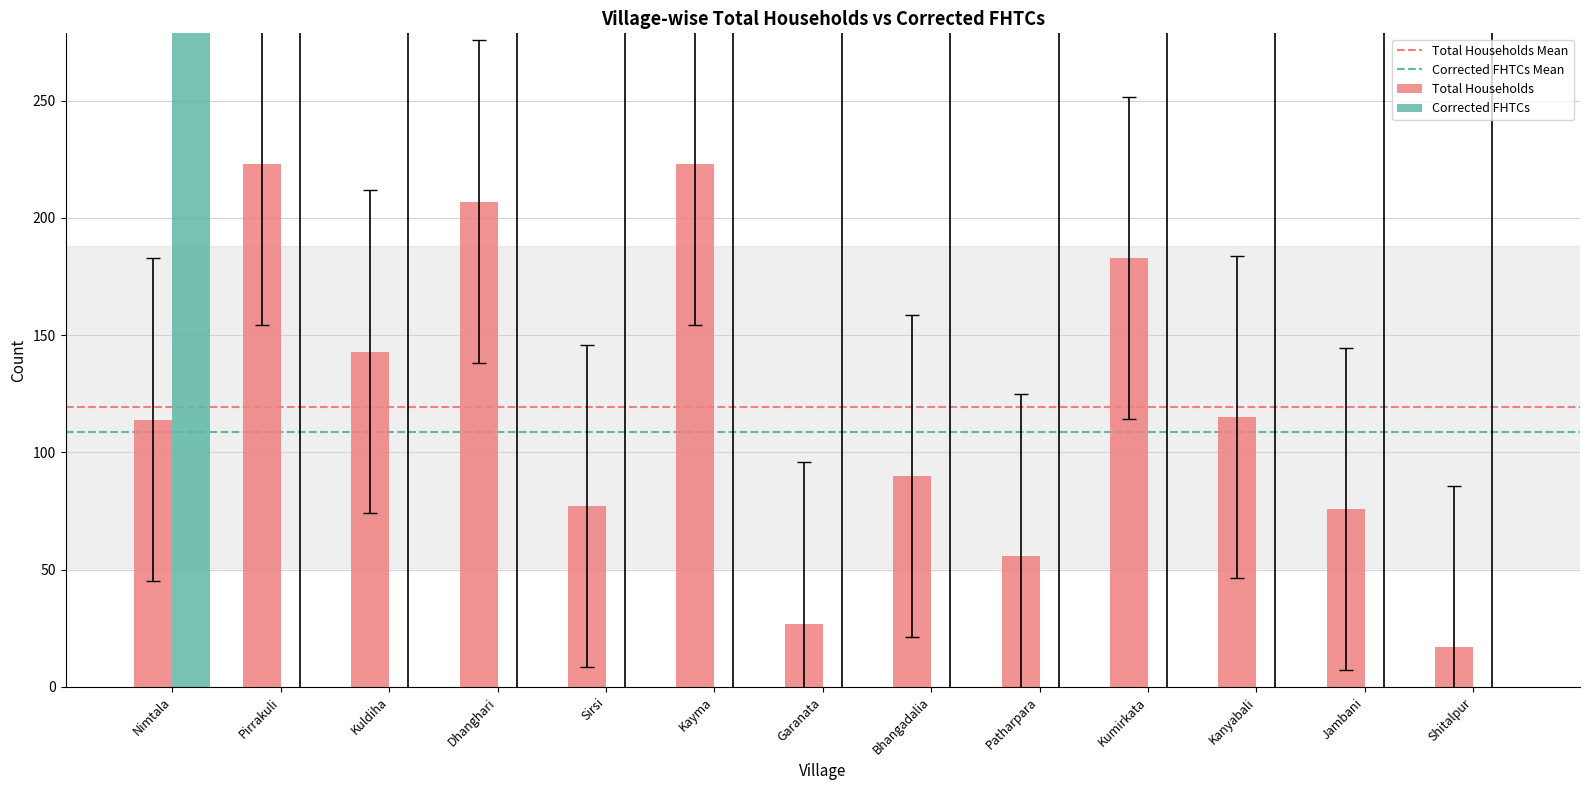

True or false: Corrected FHTCs has a value of -658.7 at Kayma.

False